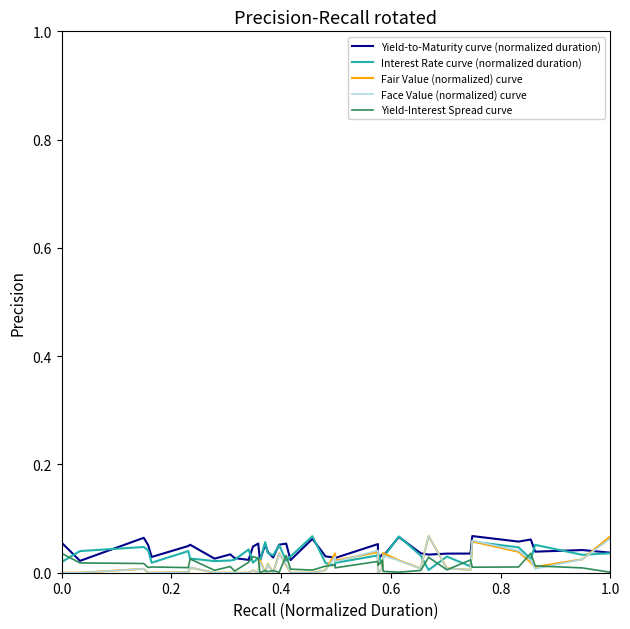

True or false: Face Value (normalized) curve has a value of 0.0 at 0.8.

False